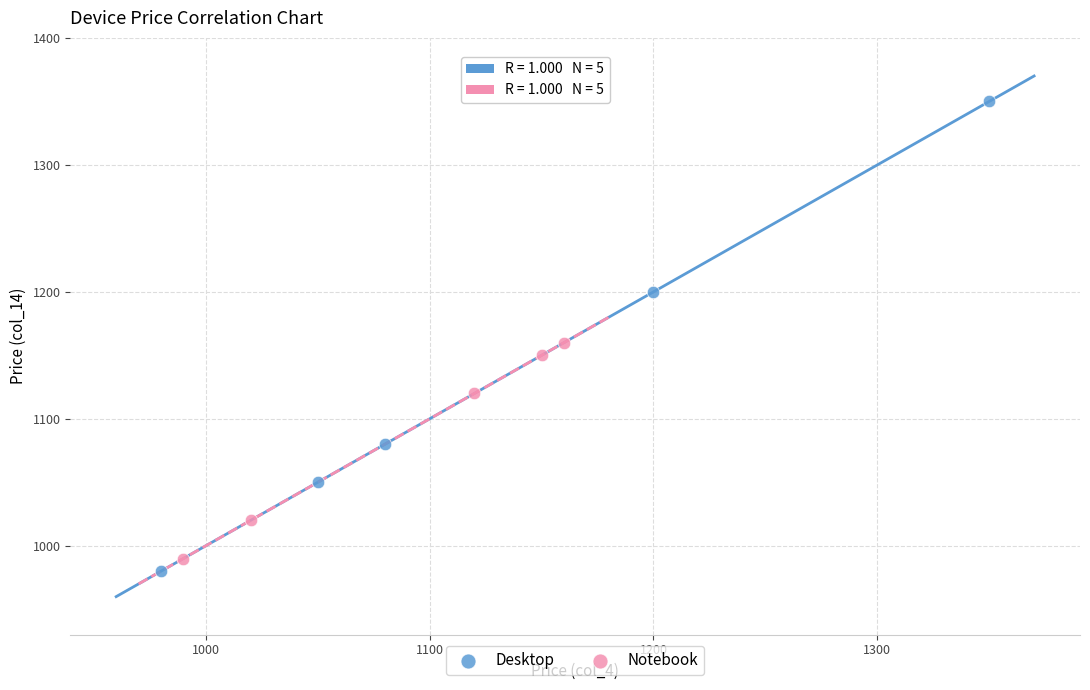

Which series reaches the maximum Y coordinate?

Desktop